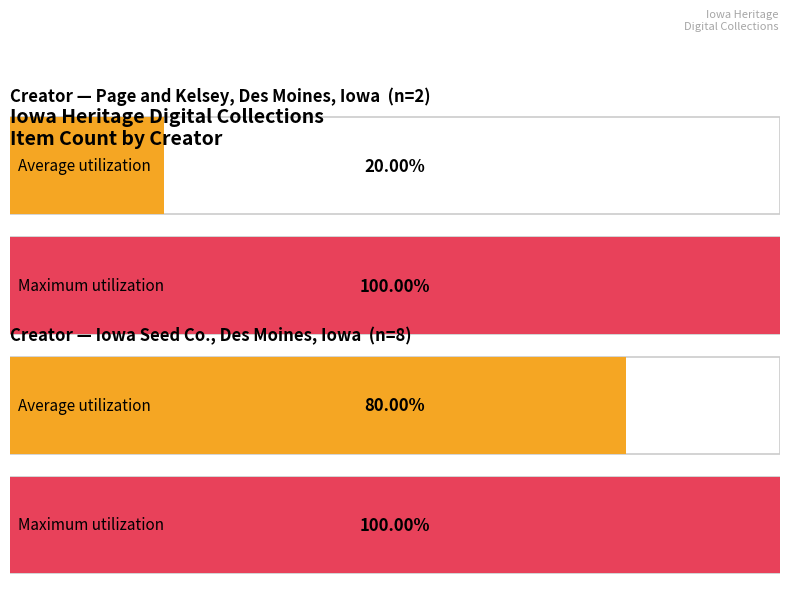

At which label is the value closest to 4?

Page and Kelsey